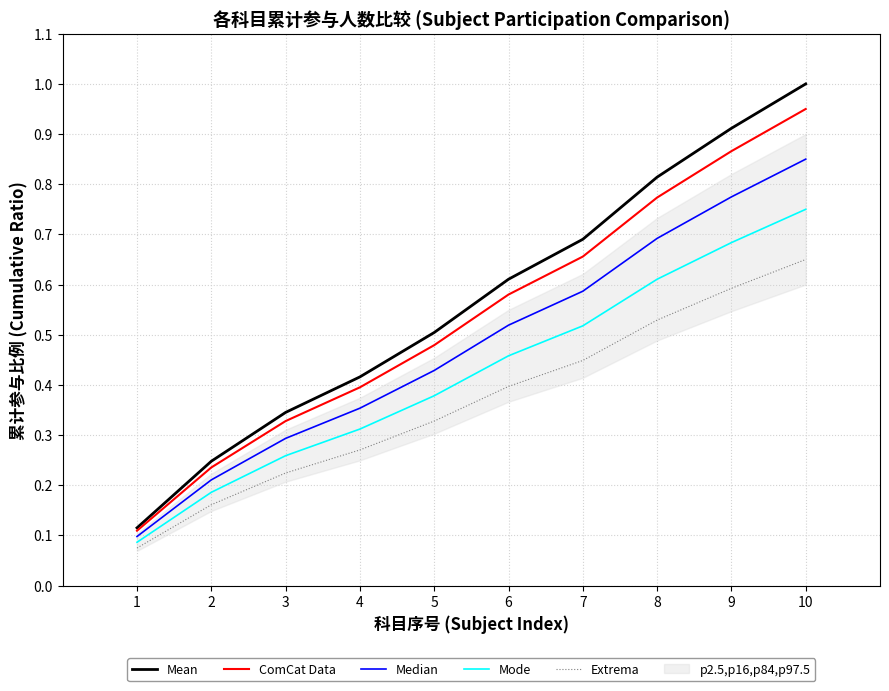

Which series has the widest spread of values?

Mean